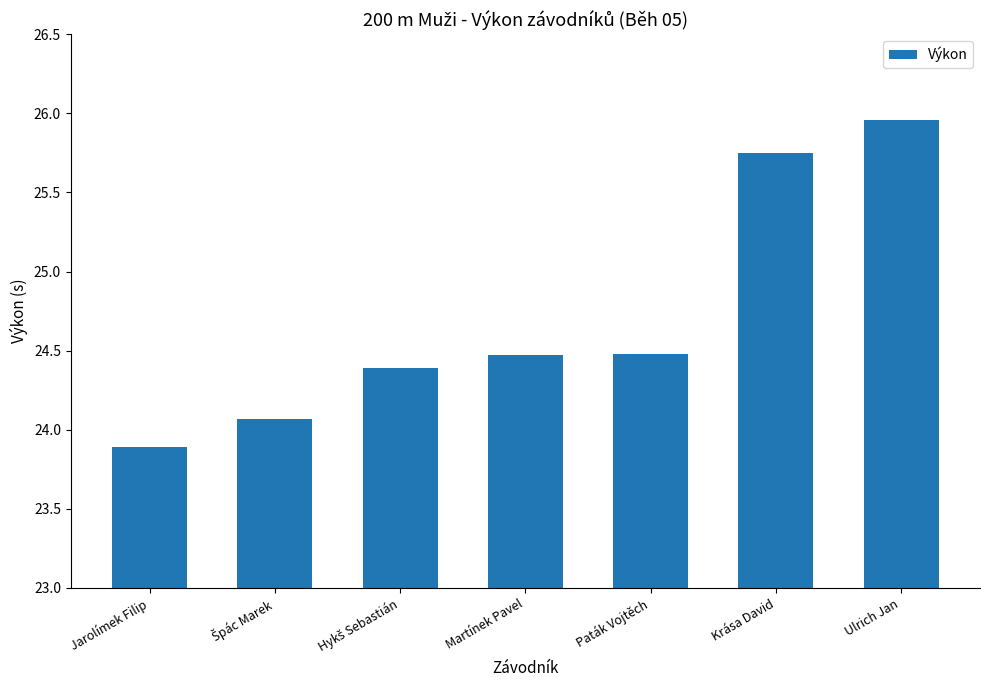

What is the sum of all values?

173.0